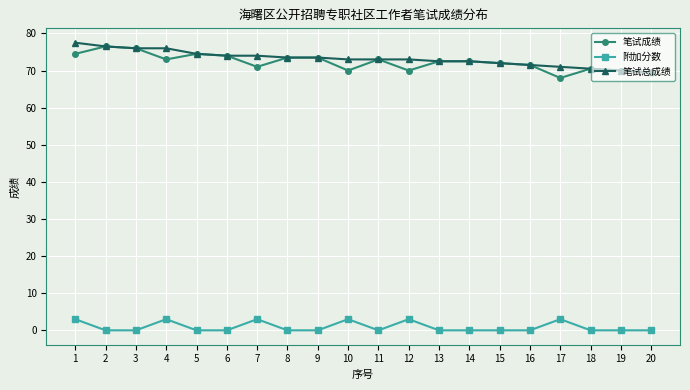

What is the value of the 笔试总成绩 point at the 13th from the left?

72.5